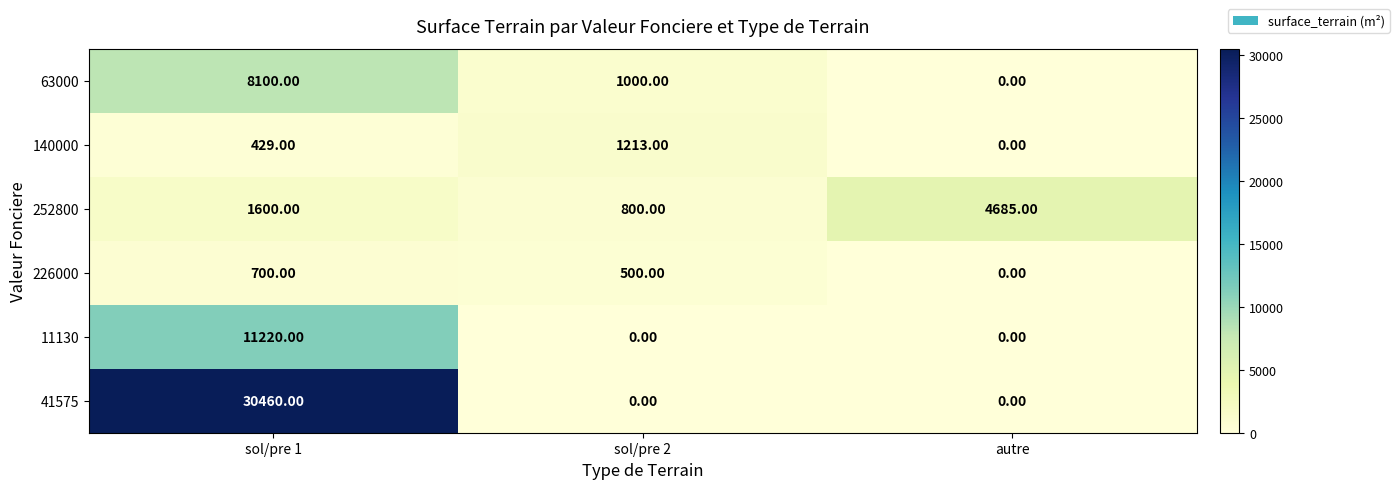

What is the total value across all series at sol/pre 1?

52509